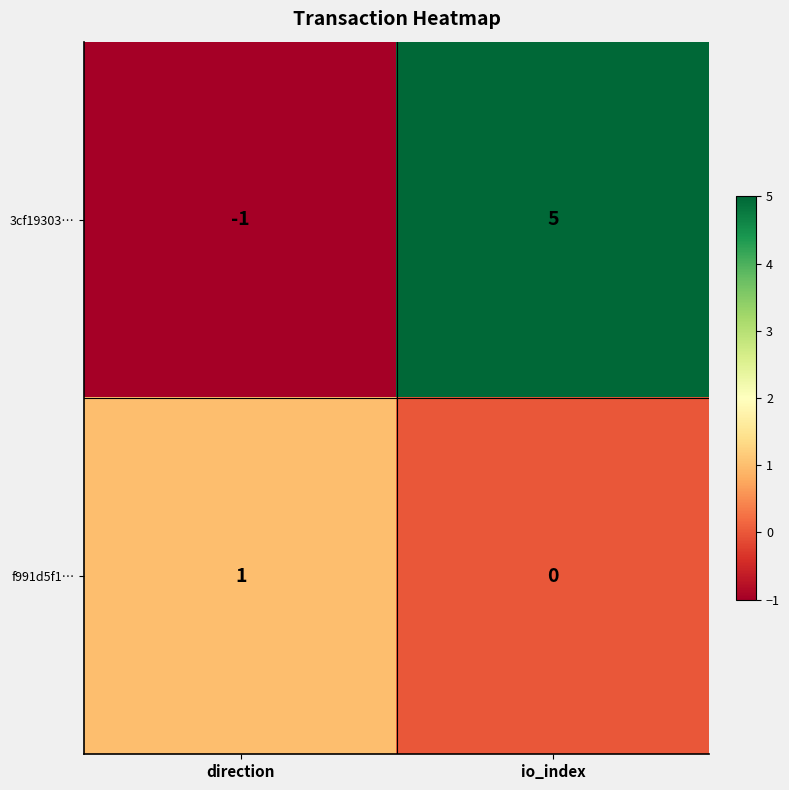

What is the sum of the 3cf19303… values at io_index and direction?

4